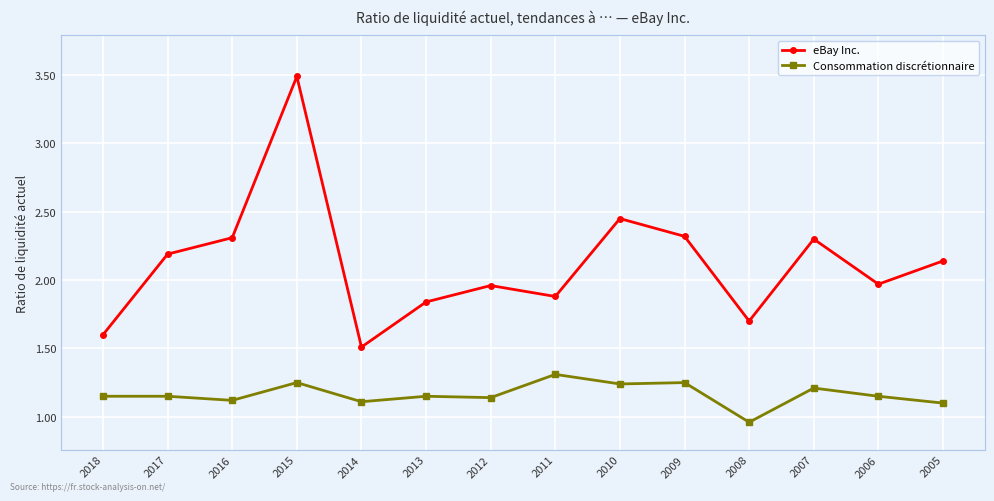

What are all the series names shown in the legend?

eBay Inc., Consommation discrétionnaire